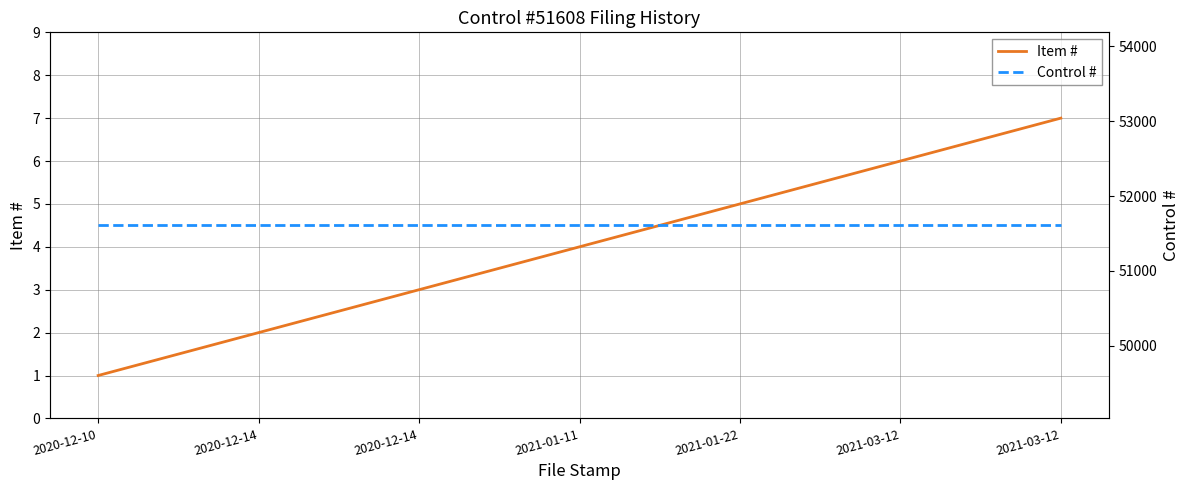

How many lines are shown in the chart?

2